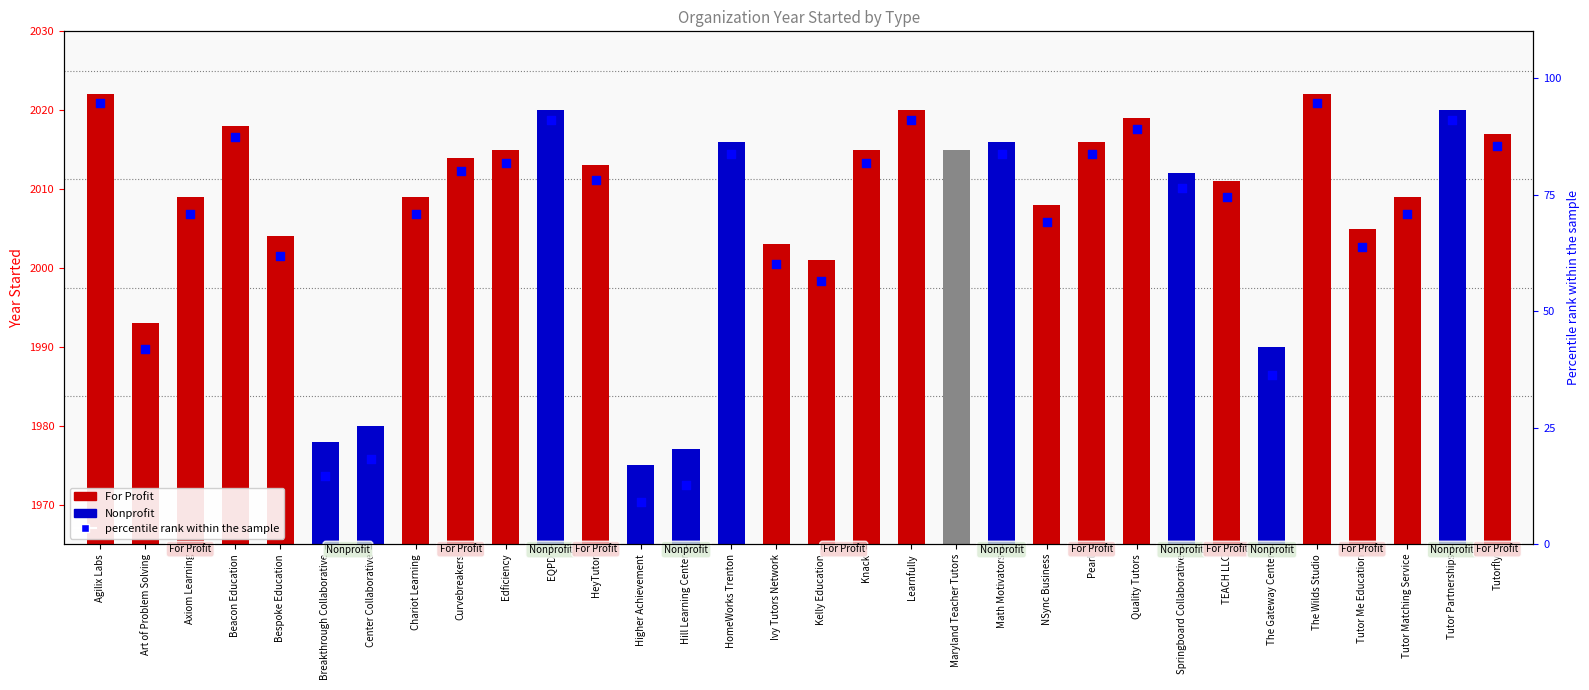

Approximately how many times larger is the value at Kelly Education compared to Axiom Learning?

1.0